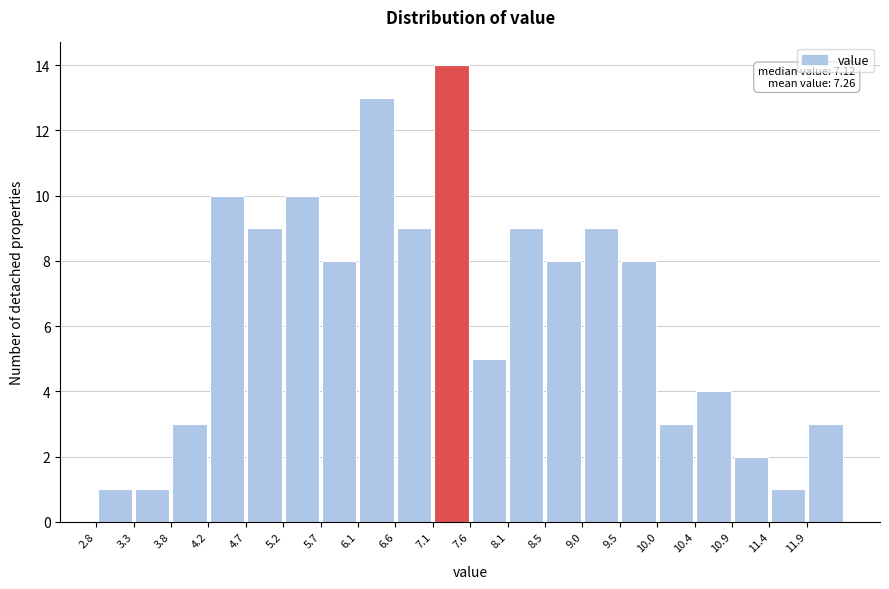

Which range on the x-axis has the tallest bar?

7.10 to 7.60